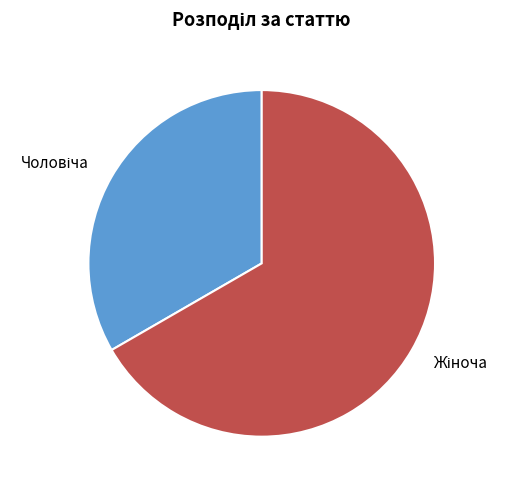

Does any single category account for the majority?

Yes